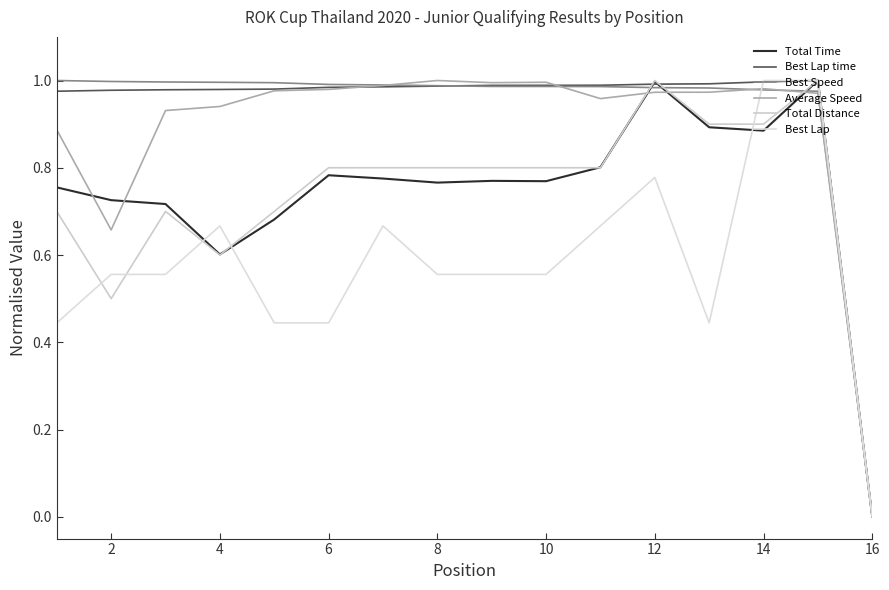

How many lines are shown in the chart?

6